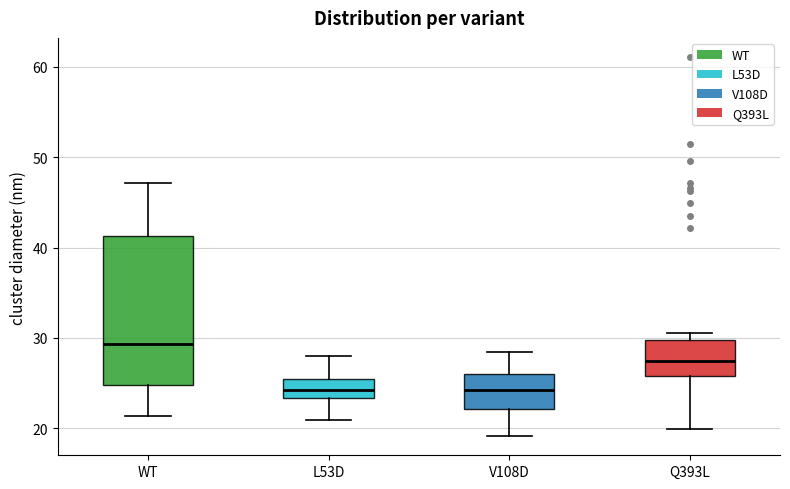

Reading left to right, read every box against the y-axis: the position of its median line, the range the box covers, and the ends of its whiskers. The values are not printed on the chart, so give them approximately, as read against the axis.

WT: median 29, box 25 to 41, whiskers 21 to 47
L53D: median 24, box 23 to 25, whiskers 21 to 28
V108D: median 24, box 22 to 26, whiskers 19 to 28
Q393L: median 27, box 26 to 30, whiskers 20 to 31